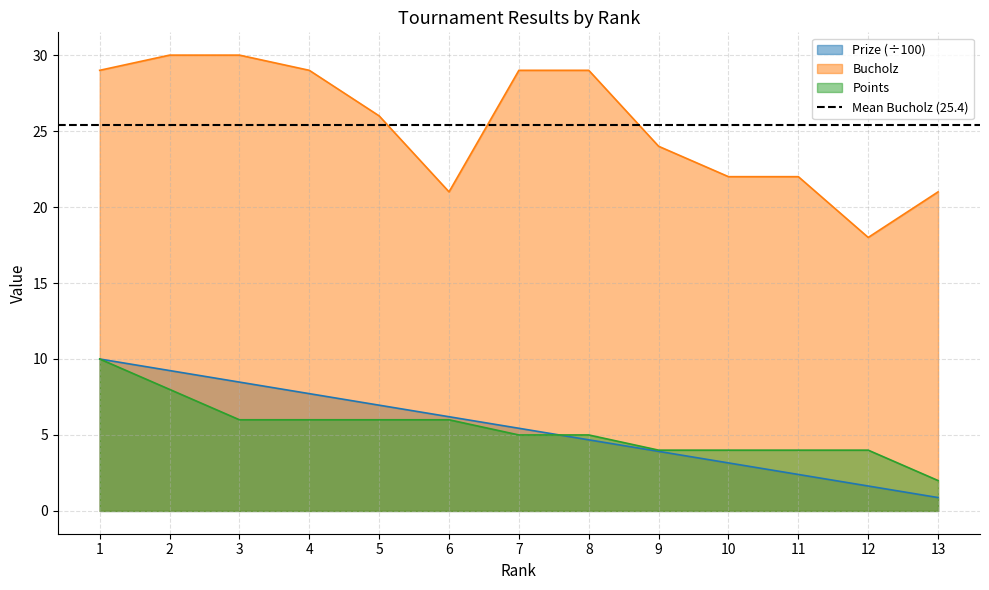

Reading left to right, list all the values displayed in this chart.

Prize: 1=10.0	2=9.2	3=8.5	4=7.7	5=7.0	6=6.2	7=5.4	8=4.7	9=3.9	10=3.2	11=2.4	12=1.6	13=0.9
Bucholz: 1=29.0	2=30.0	3=30.0	4=29.0	5=26.0	6=21.0	7=29.0	8=29.0	9=24.0	10=22.0	11=22.0	12=18.0	13=21.0
Points: 1=10.0	2=8.0	3=6.0	4=6.0	5=6.0	6=6.0	7=5.0	8=5.0	9=4.0	10=4.0	11=4.0	12=4.0	13=2.0